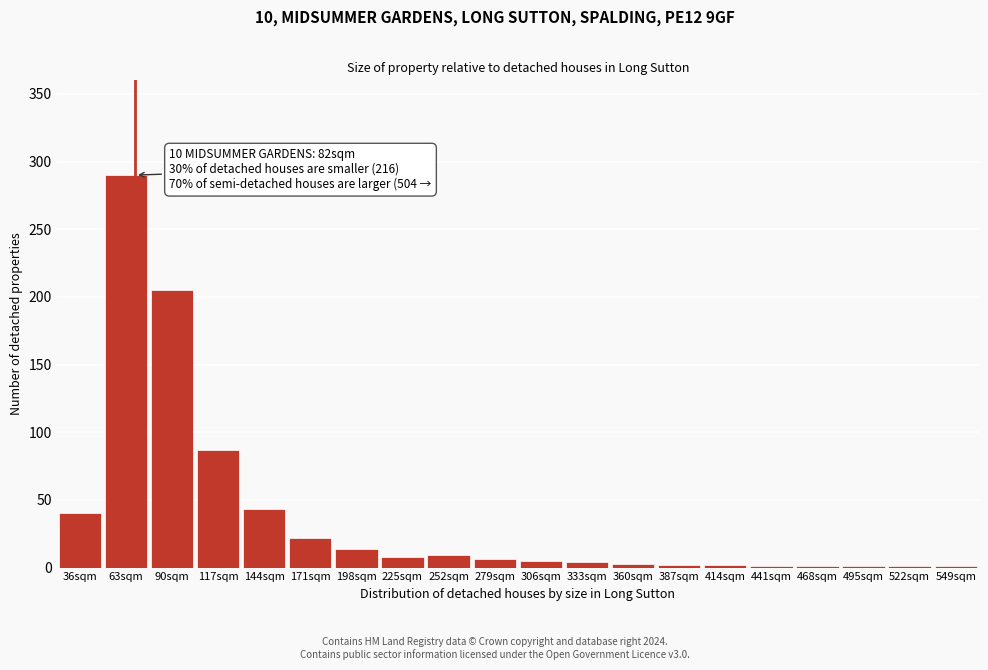

What is the maximum value shown in the chart?

290